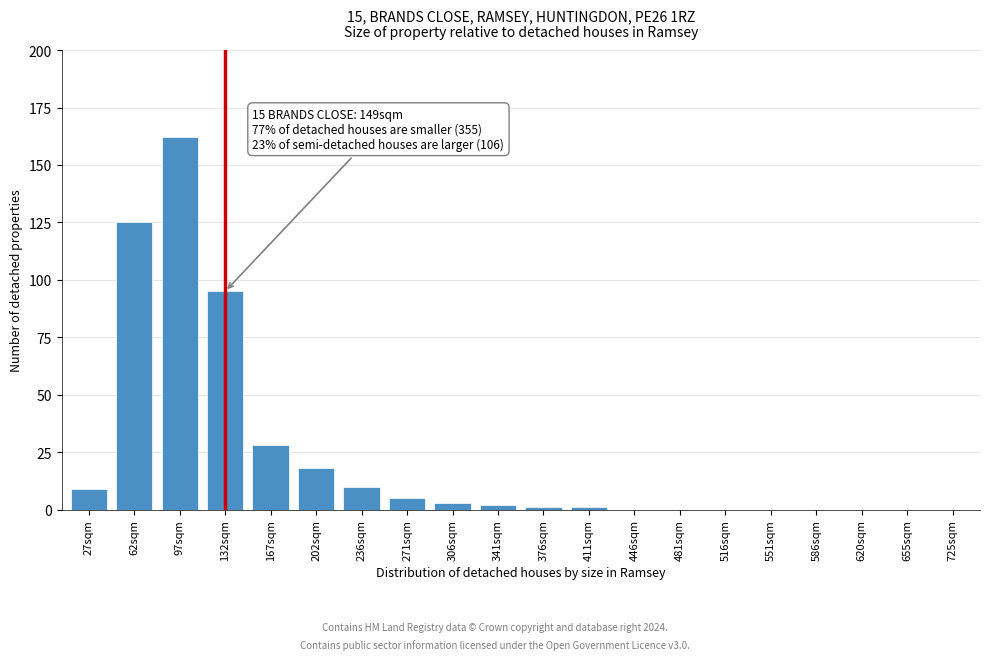

Reading right to left, transcribe all the data shown in this chart.

725sqm=0	655sqm=0	620sqm=0	586sqm=0	551sqm=0	516sqm=0	481sqm=0	446sqm=0	411sqm=1	376sqm=1	341sqm=2	306sqm=3	271sqm=5	236sqm=10	202sqm=18	167sqm=28	132sqm=95	97sqm=162	62sqm=125	27sqm=9